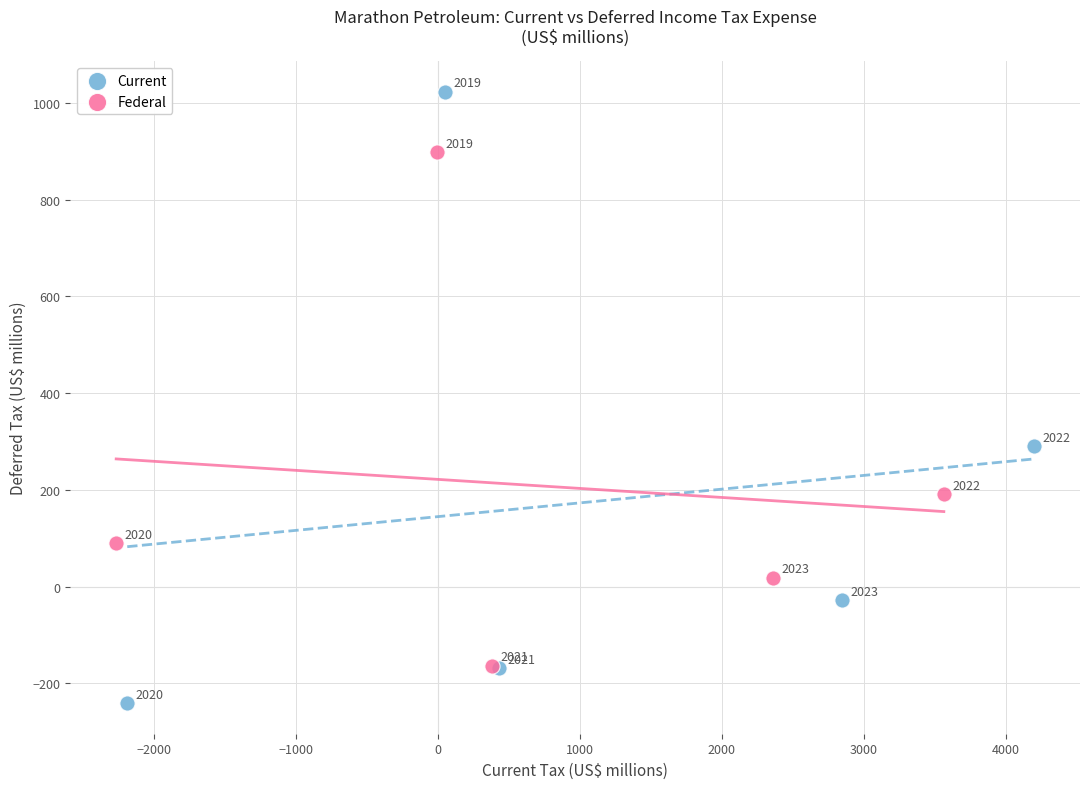

Which series has the largest Y range (max minus min)?

Current